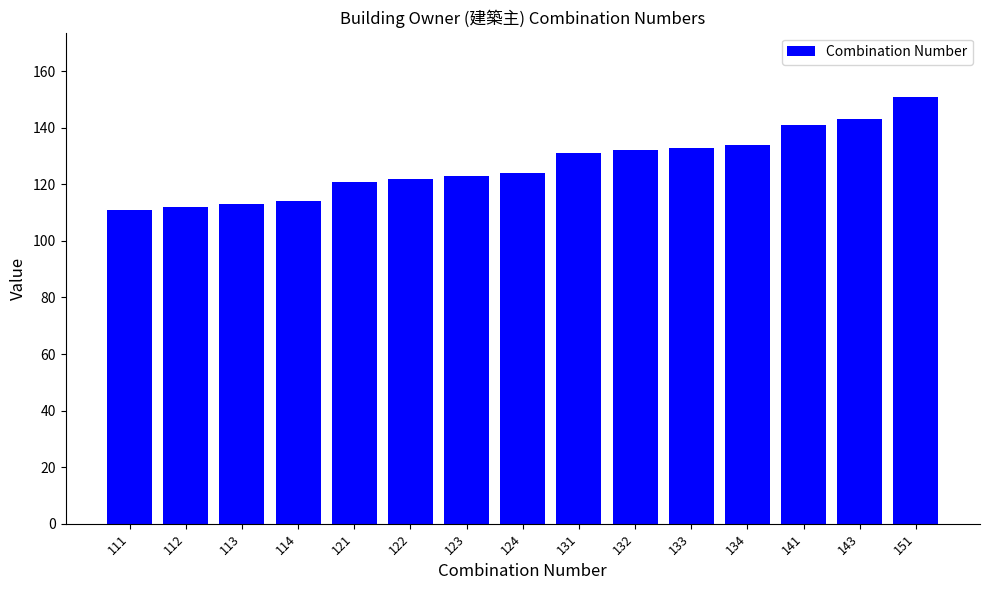

Reading right to left, extract all data points from this chart.

151=151	143=143	141=141	134=134	133=133	132=132	131=131	124=124	123=123	122=122	121=121	114=114	113=113	112=112	111=111